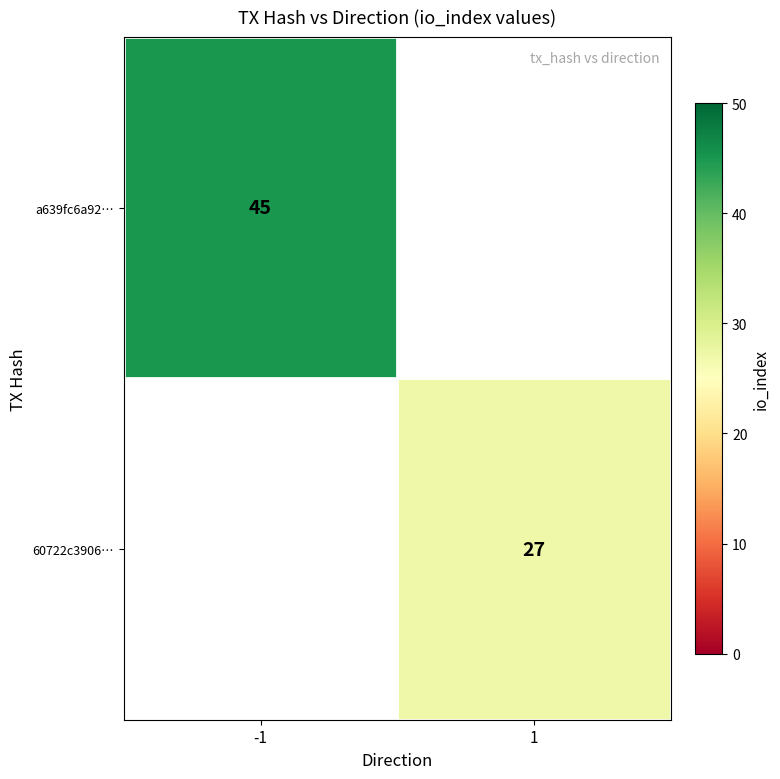

How many series are shown in this chart?

2